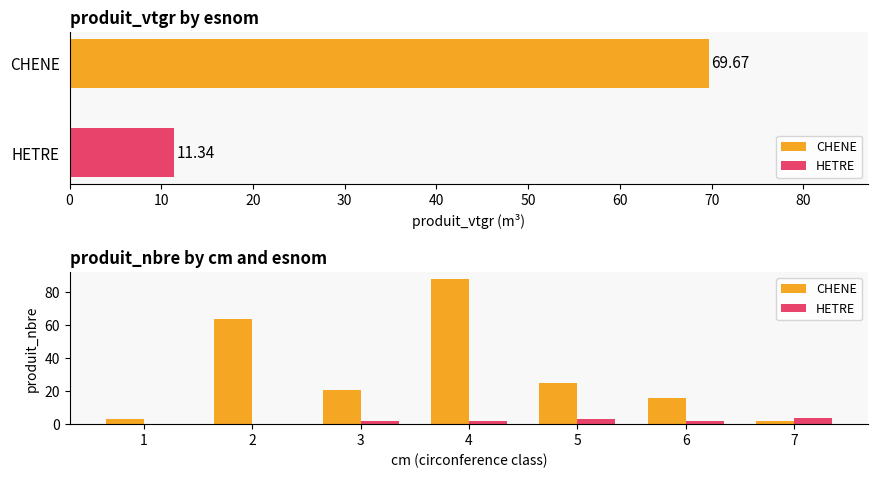

What is the difference between the maximum and minimum values in the HETRE series?

4